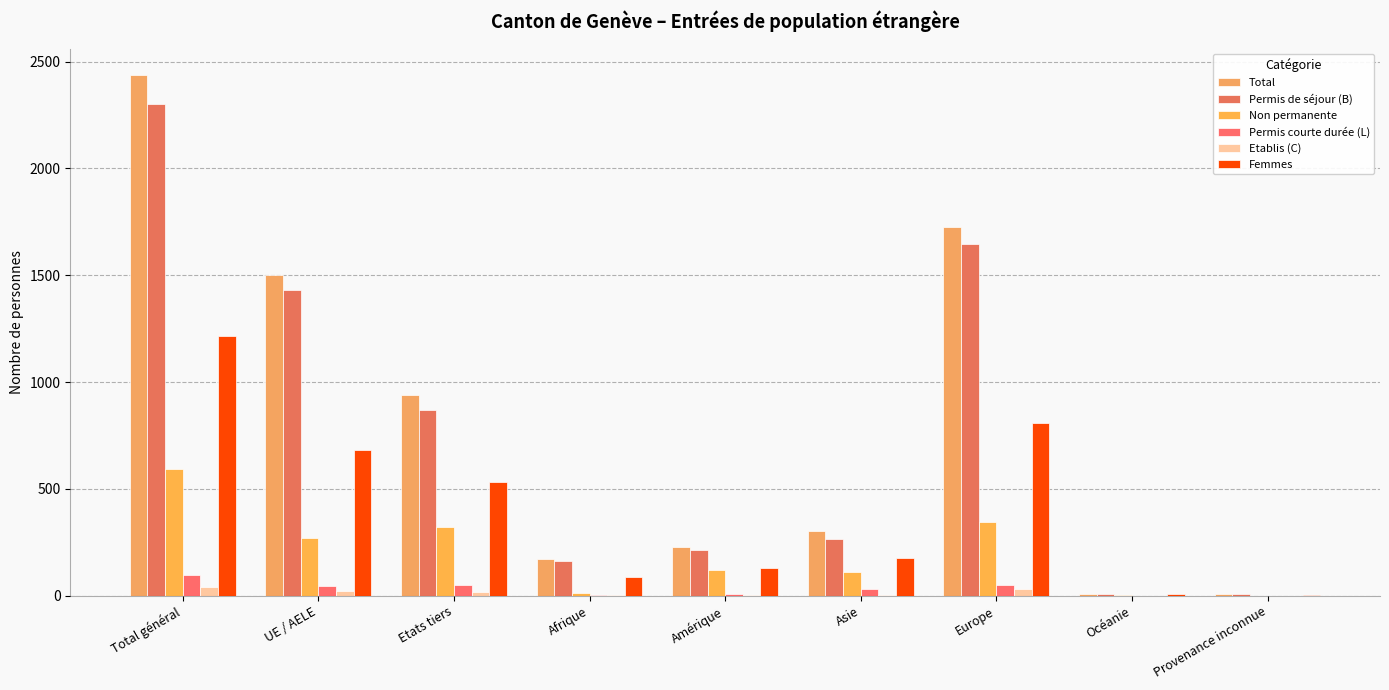

What is the difference between the second highest and second lowest values in the Total series?

1715